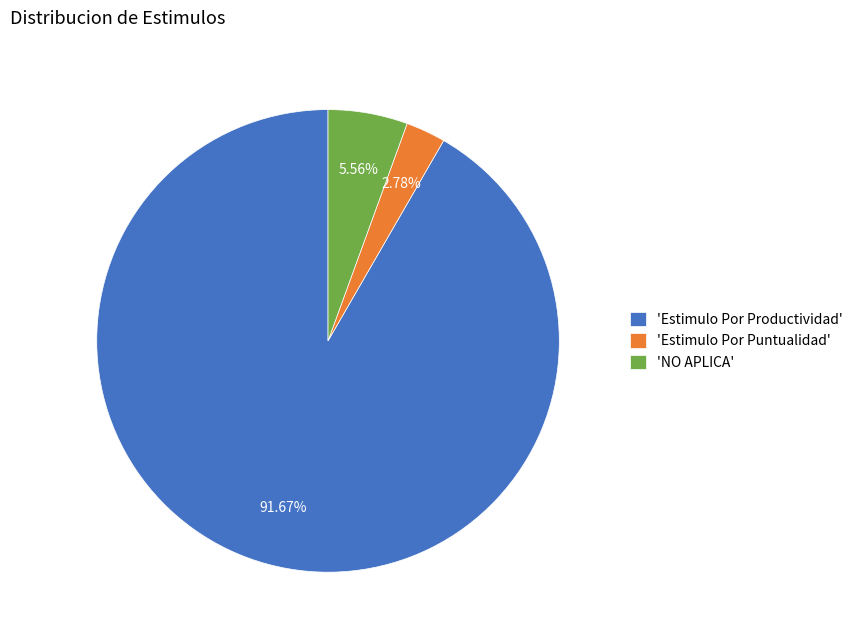

Rank the categories by value from lowest to highest.

'Estimulo Por Puntualidad', 'NO APLICA', 'Estimulo Por Productividad'